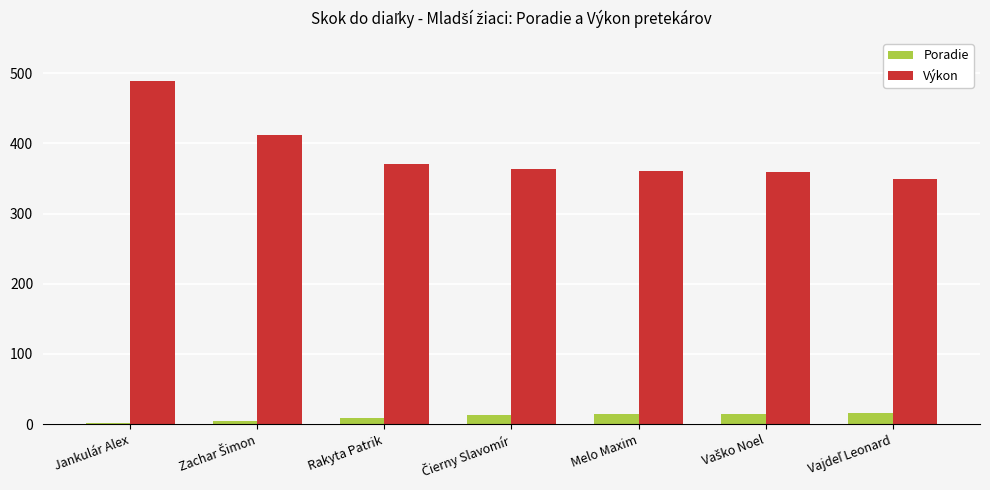

The Výkon series shows 633 at Melo Maxim. True or false?

False